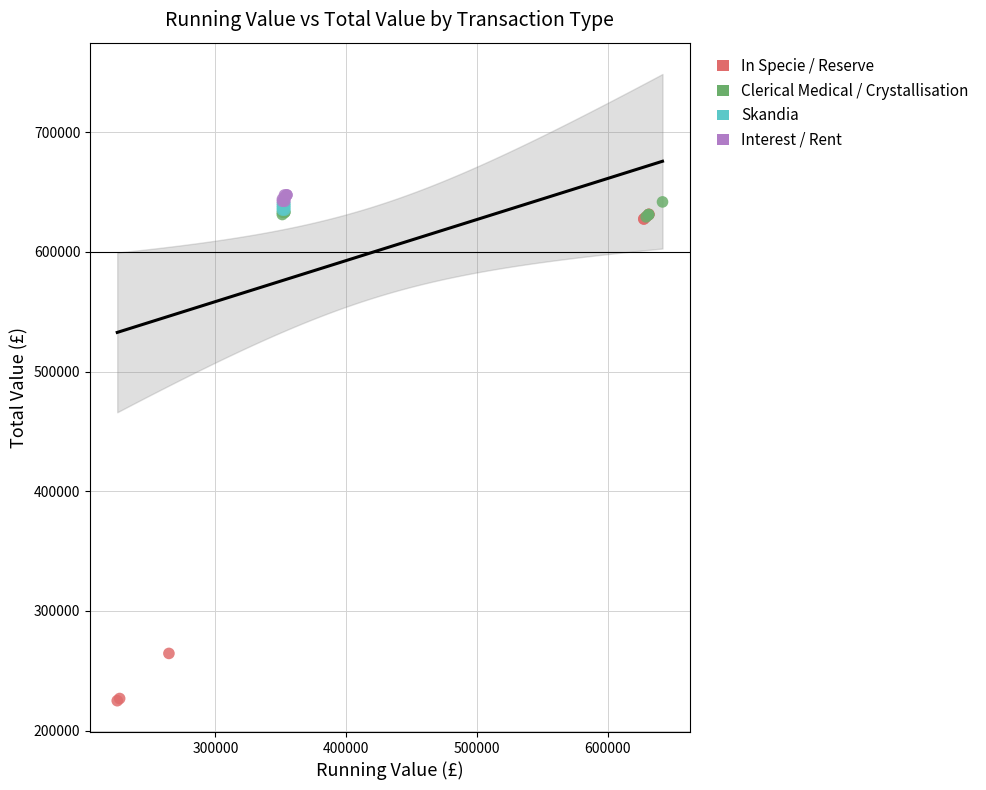

Which series has the widest spread of Y values?

In Specie / Reserve